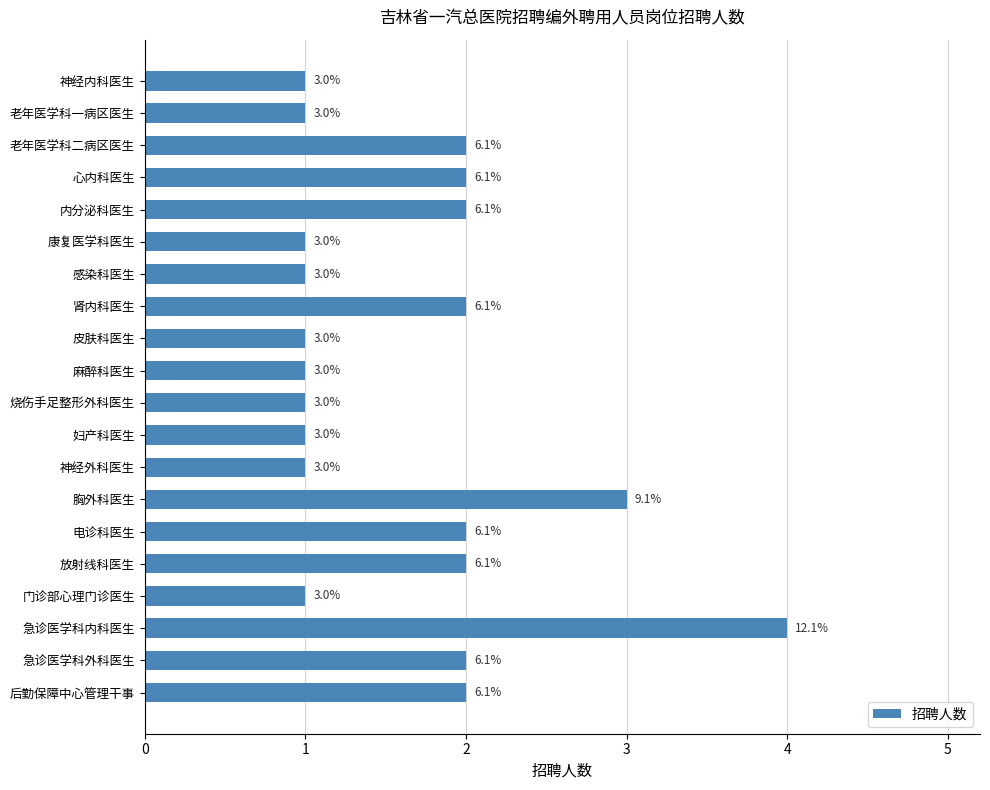

How many values are between 1 and 2?

18